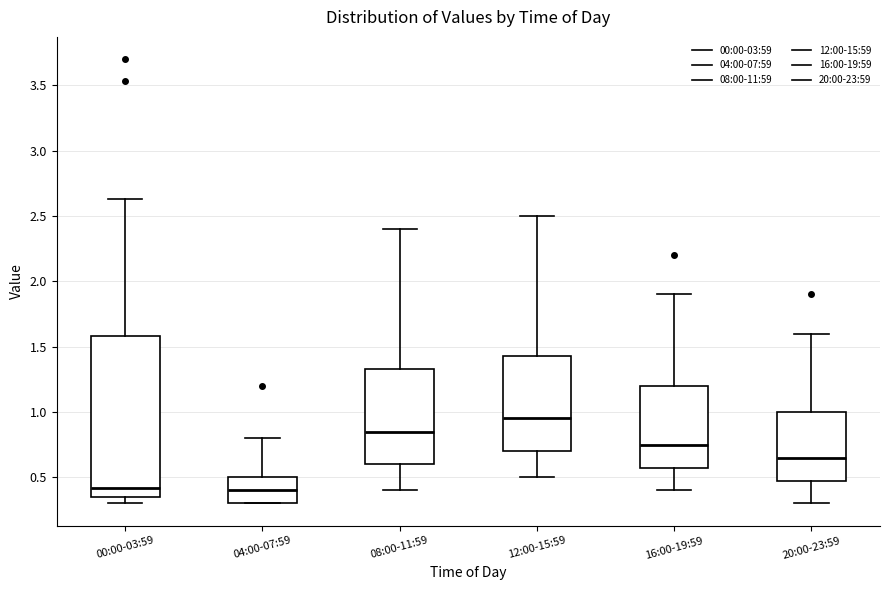

Where does the lower whisker of the box for 16:00-19:59 end on the y-axis? The values are not printed on the chart, so give them approximately, as read against the axis.

0.40